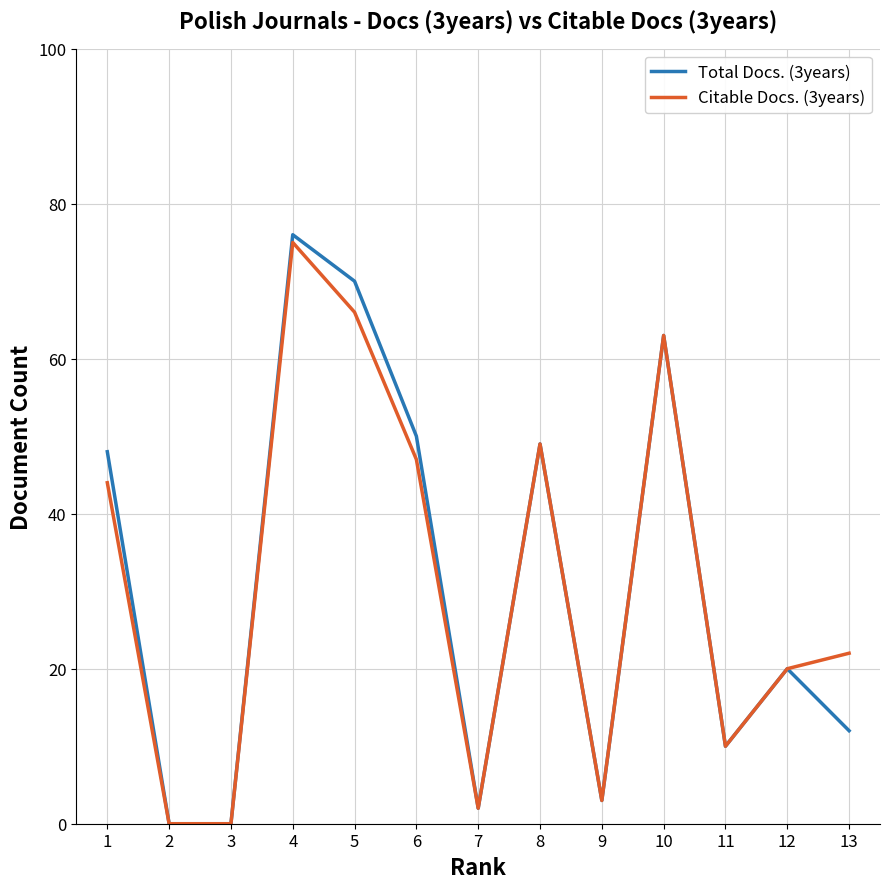

The Citable Docs. (3years) series shows -42 at 3. True or false?

False